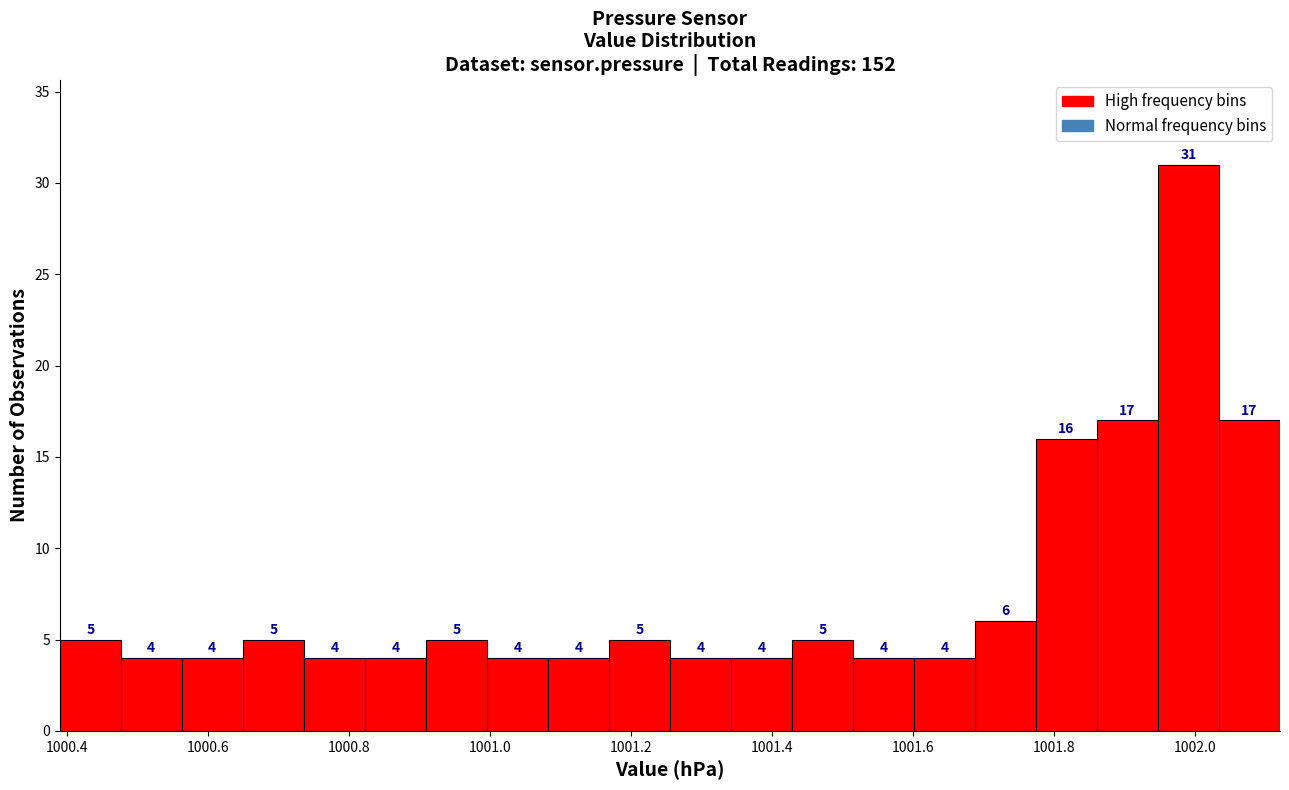

How tall is the bar that spans 1000.56 to 1000.64 on the x-axis? The bar edges are not printed on the chart, so give them approximately, as read against the axis.

4